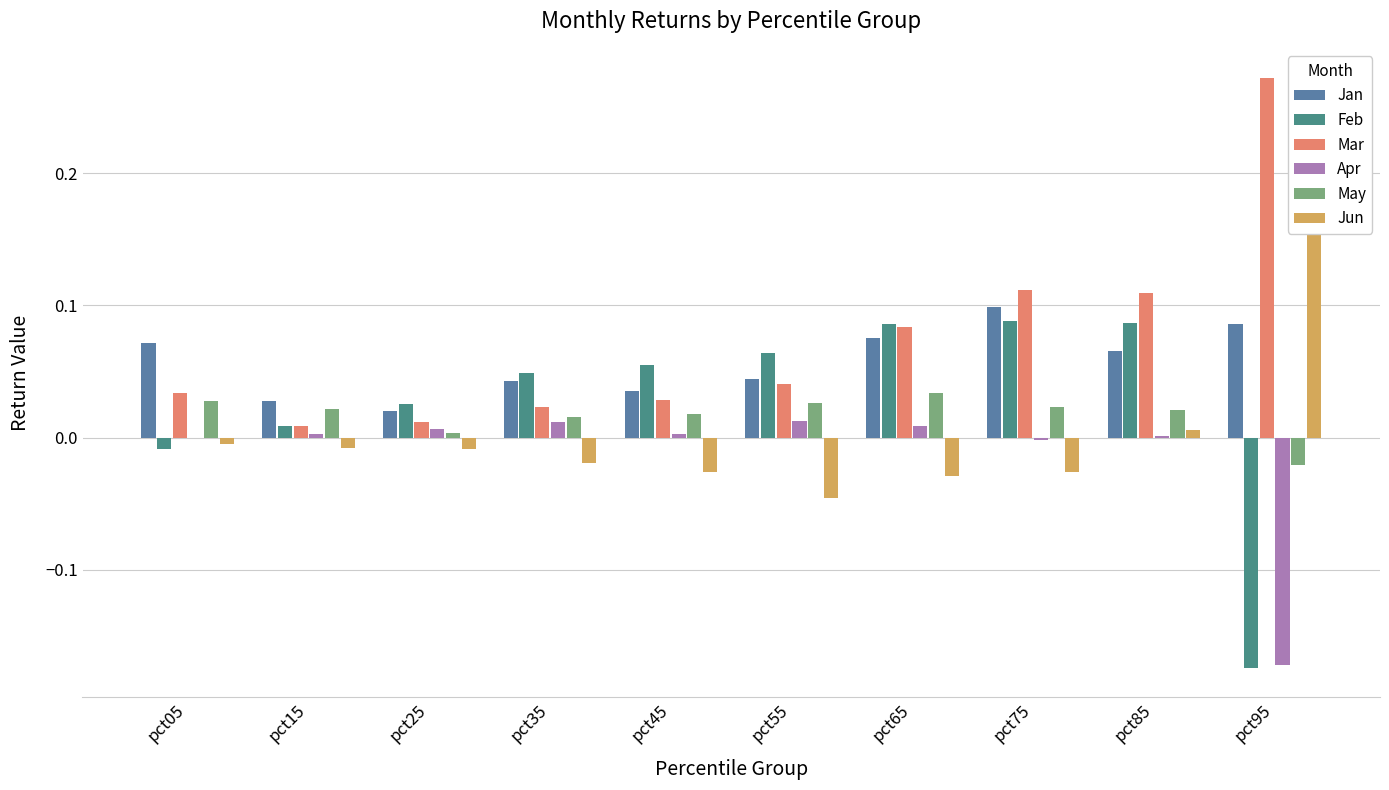

What is the total value across all series at pct15?

0.1